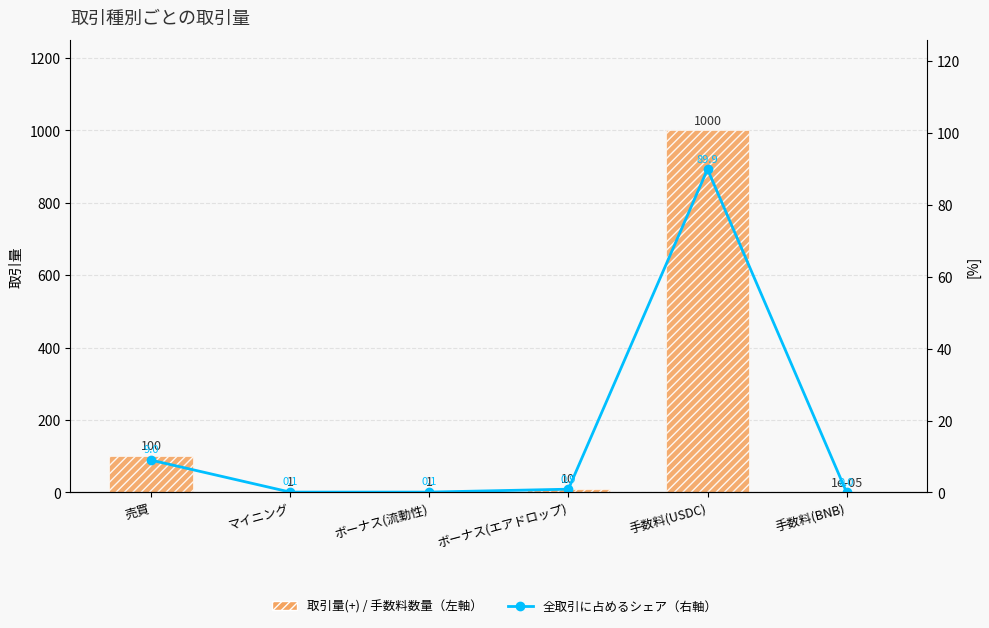

Rank the series by their maximum value, from lowest to highest.

全取引に占めるシェア（右軸）, 取引量(+) / 手数料数量（左軸）